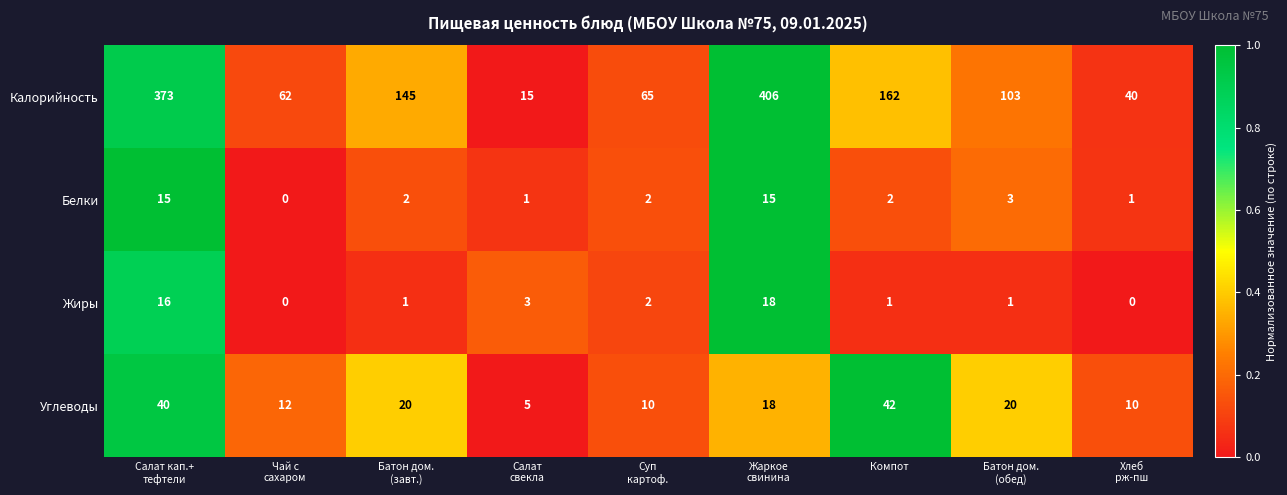

What is the minimum value for Калорийность?

15